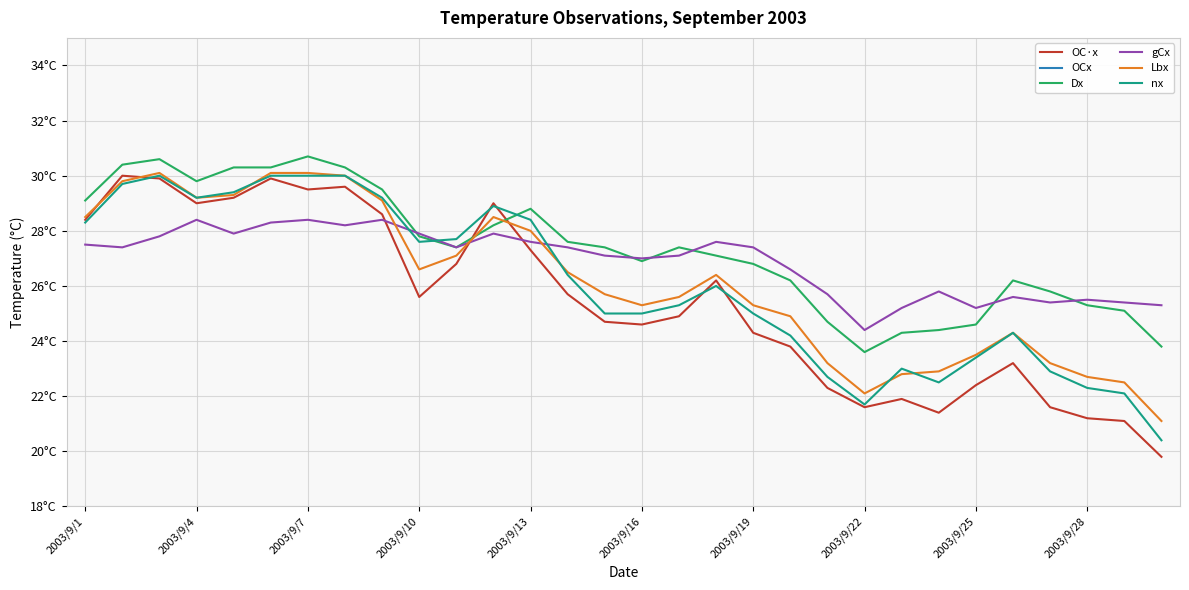

True or false: OC·x has more than 2 interior local peaks.

True